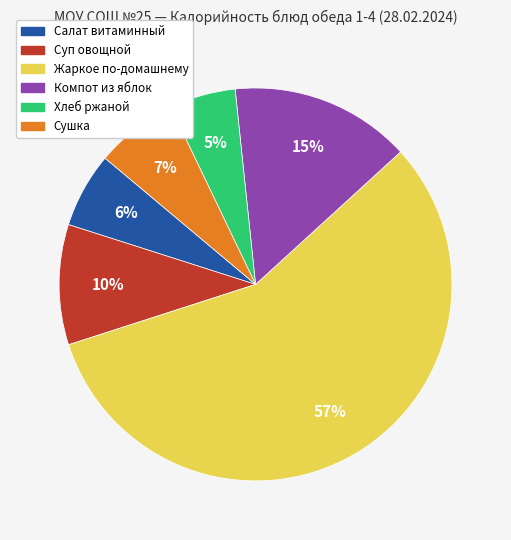

To the nearest percent, what is the combined percentage of Жаркое по-домашнему and Суп овощной?

67%